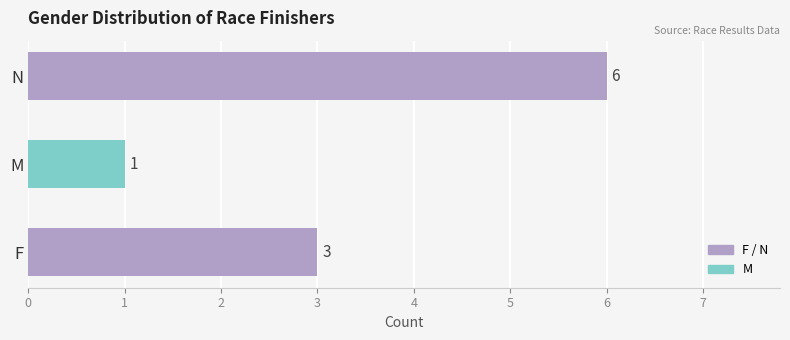

How many series are shown in this chart?

1